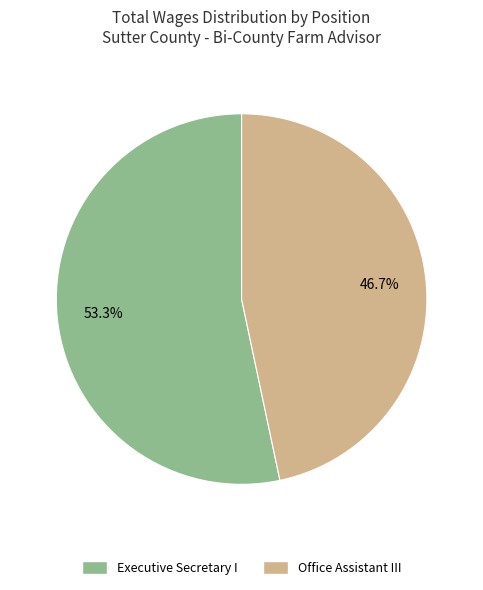

What percentage do Executive Secretary I and Office Assistant III together represent?

100.0%